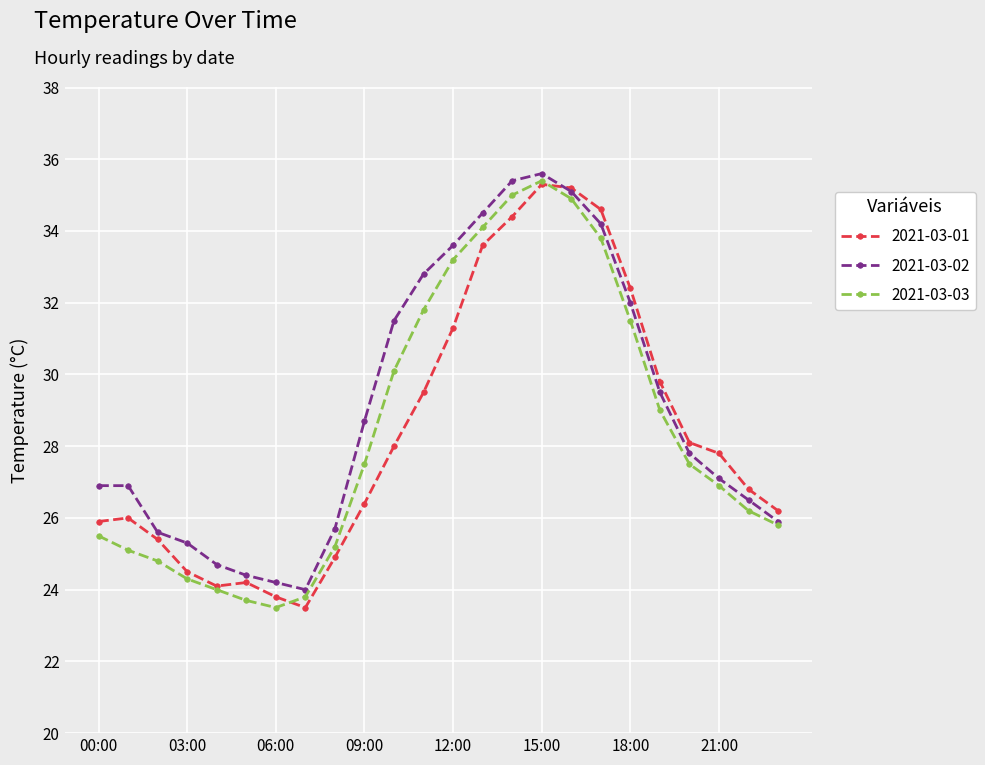

What is the value of the 2021-03-03 point at the 23rd from the left?

26.2